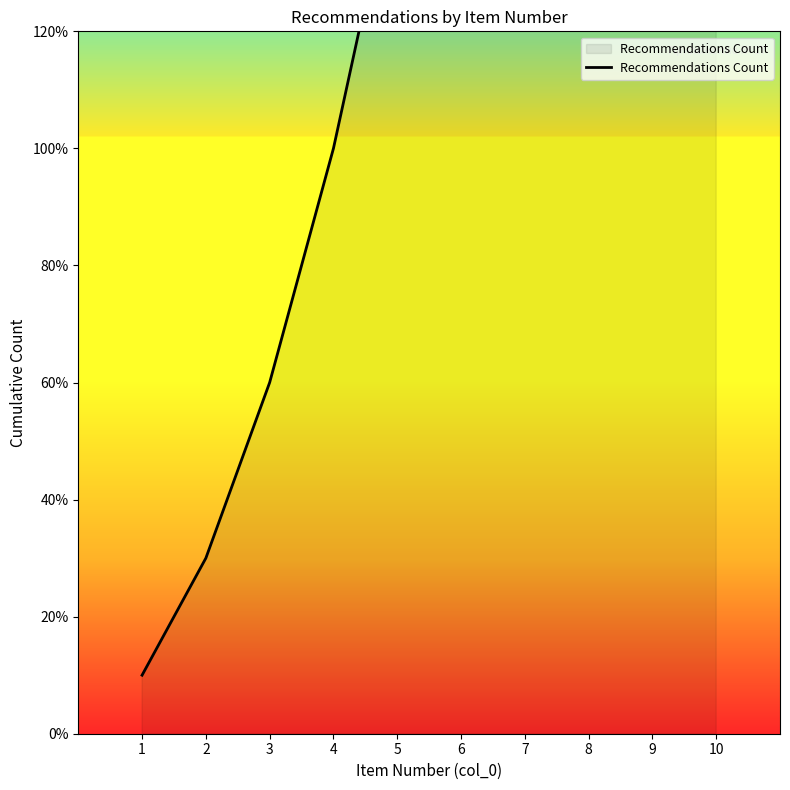

Which category has the highest value across all series?

10